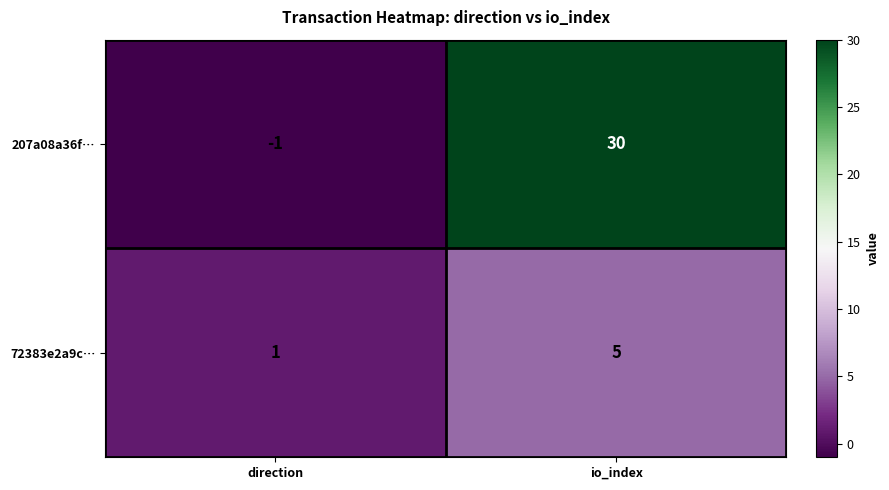

Rank the series by their maximum value, from highest to lowest.

207a08a36f…, 72383e2a9c…